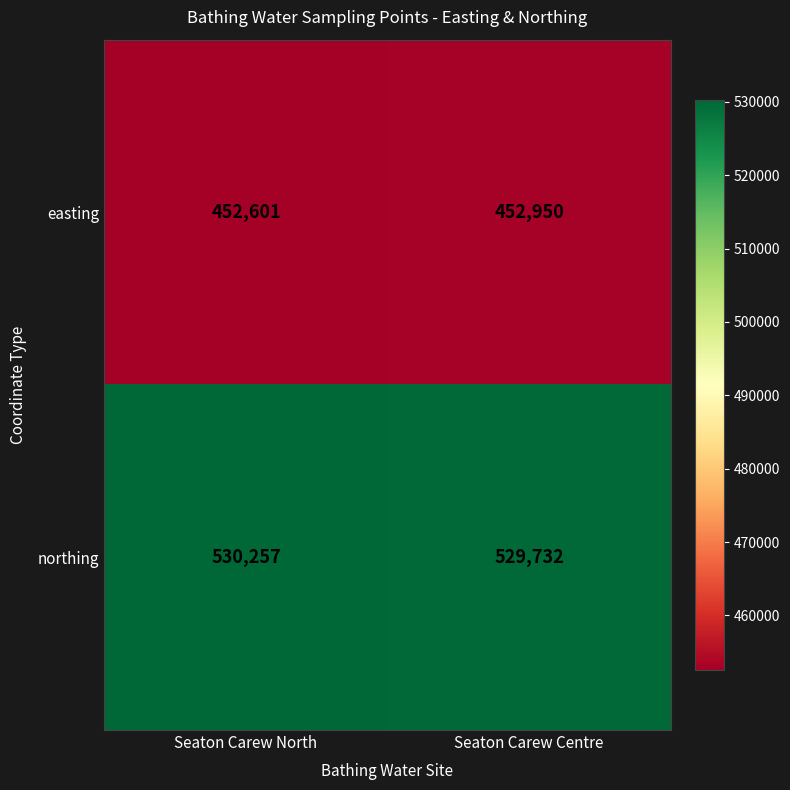

Reading left to right, list all the values displayed in this chart.

easting: 452601	452950
northing: 530257	529732